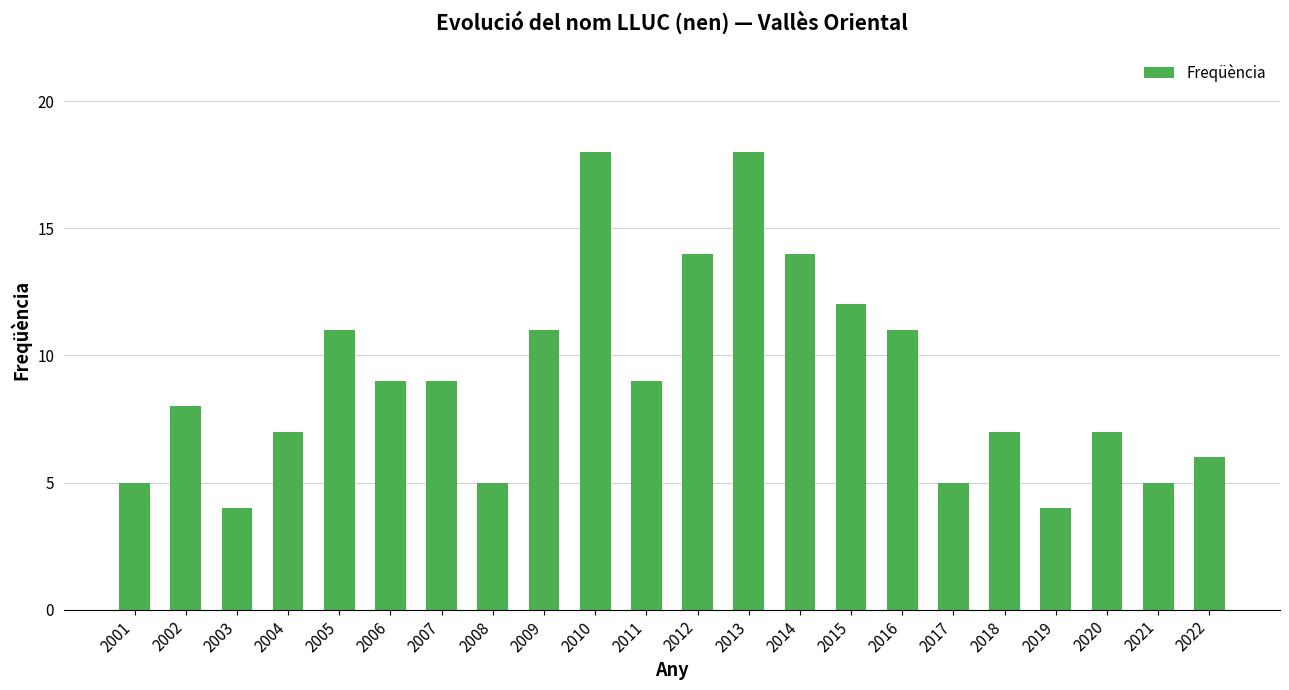

How many series are shown in this chart?

1